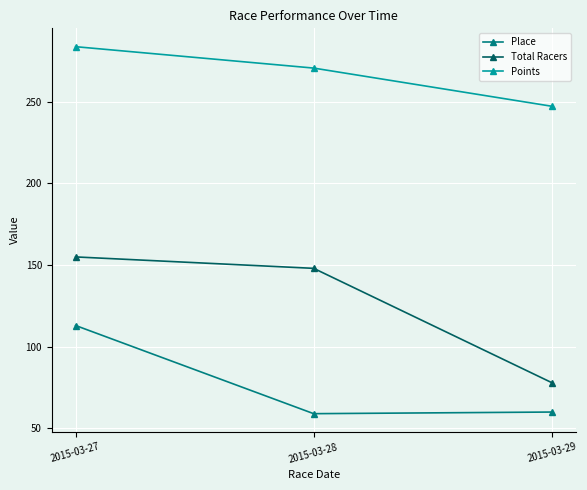

The Place series shows 32.9 at 2015-03-28. True or false?

False